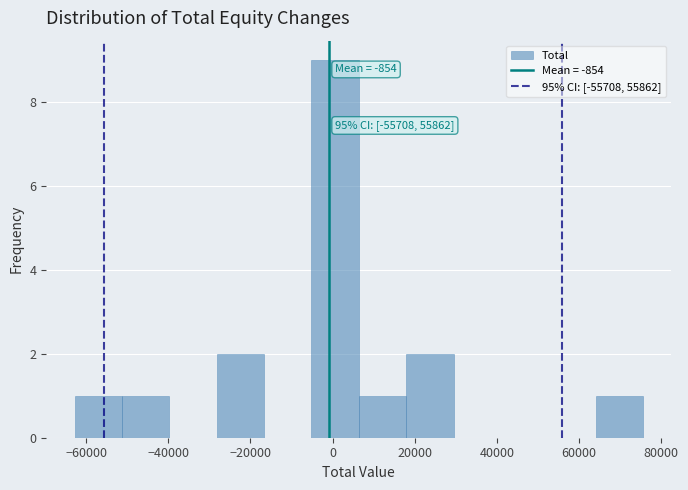

Over which range of the x-axis is the bar tallest?

-6000 to 6000